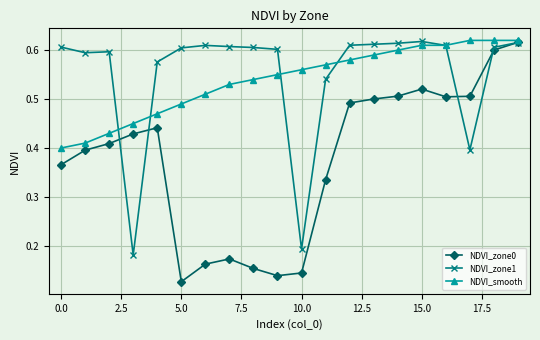

At how many categories does at least one series exceed 0?

20